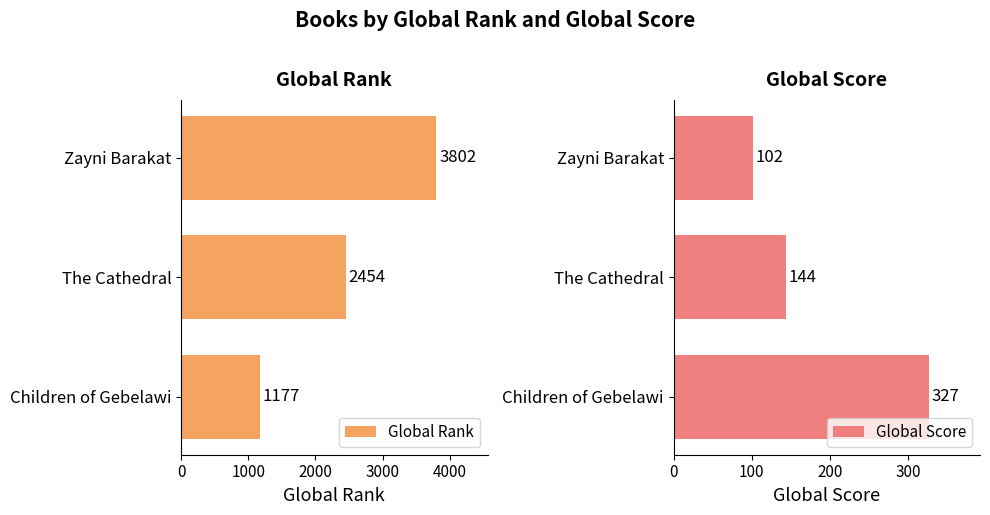

Rank the categories by Global Score value from lowest to highest.

Zayni Barakat, The Cathedral, Children of Gebelawi